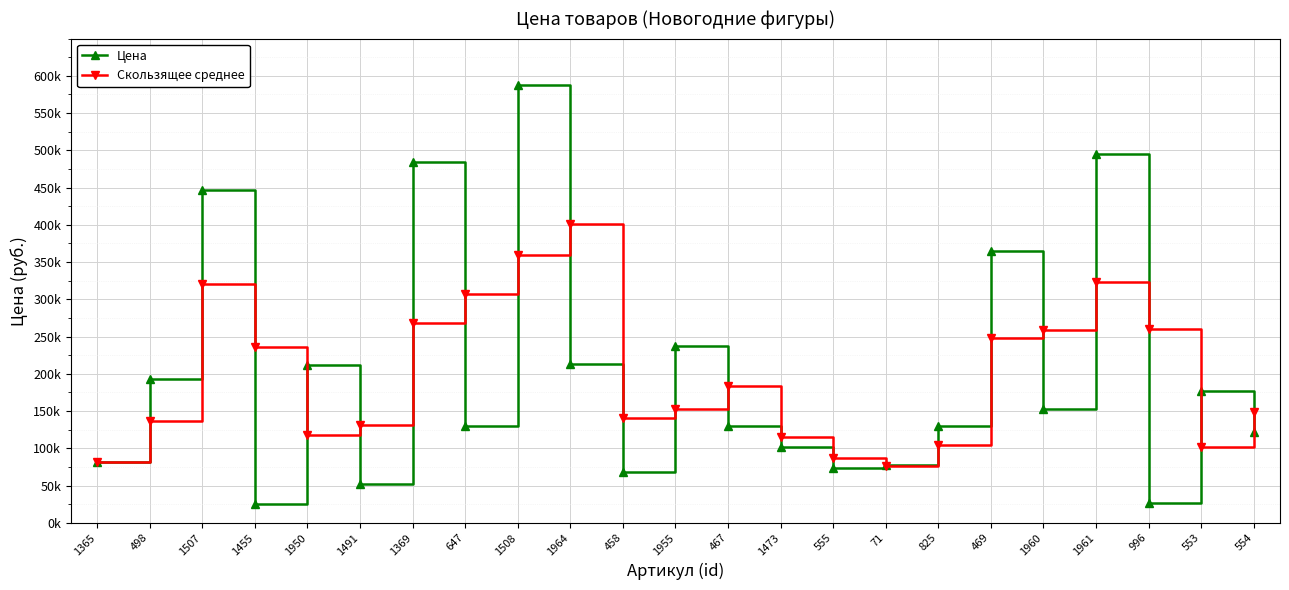

Does the chart have visible grid lines?

Yes